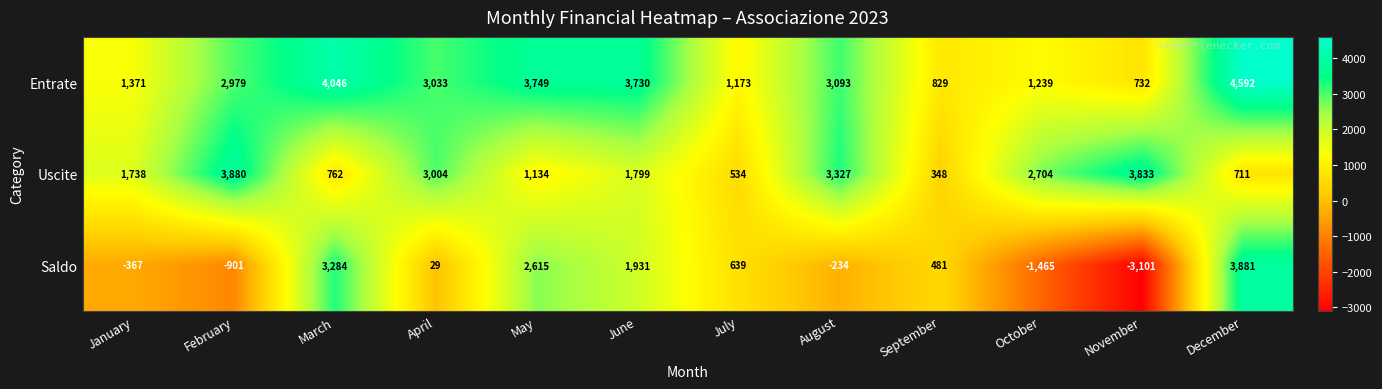

What is the total value across all series at December?

9184